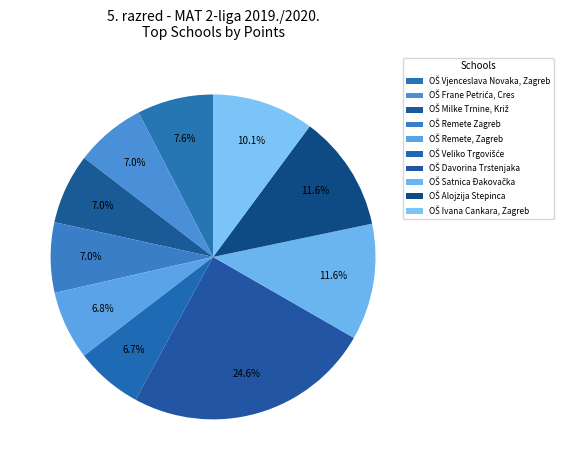

Count the number of slices in the pie.

10